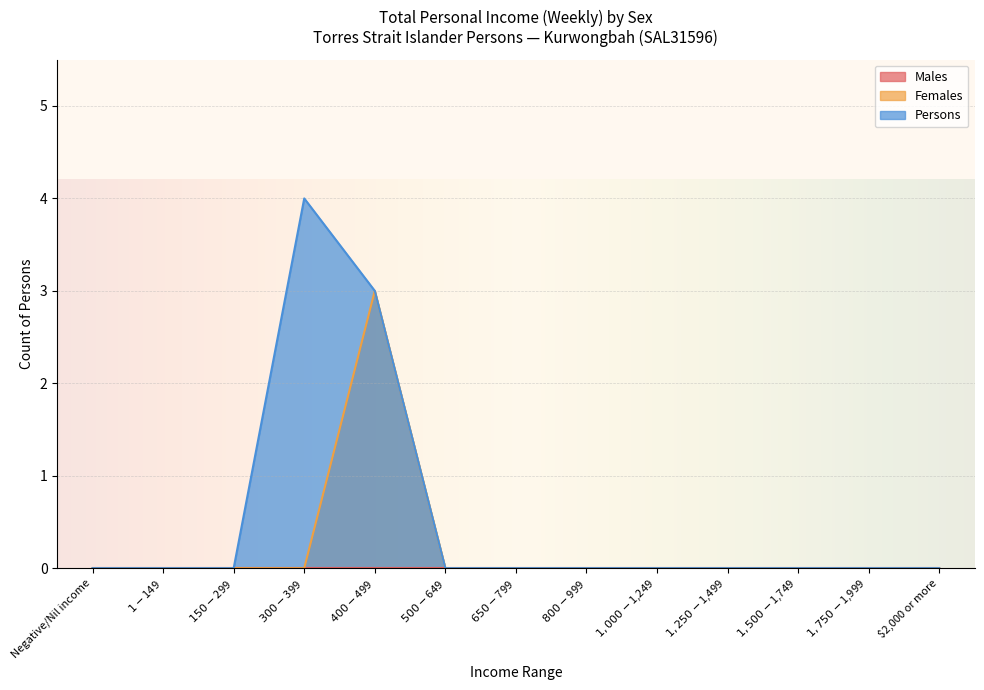

At which category does the chart reach its peak across all series?

$300-$399